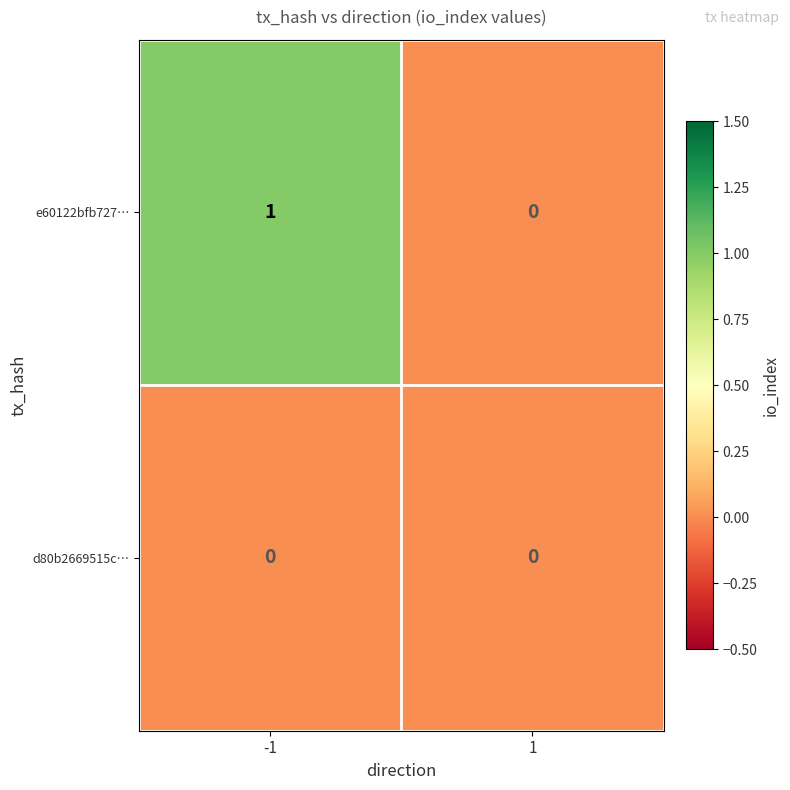

Is the value of e60122bfb727… at -1 greater than the value of d80b2669515c… at 1?

Yes